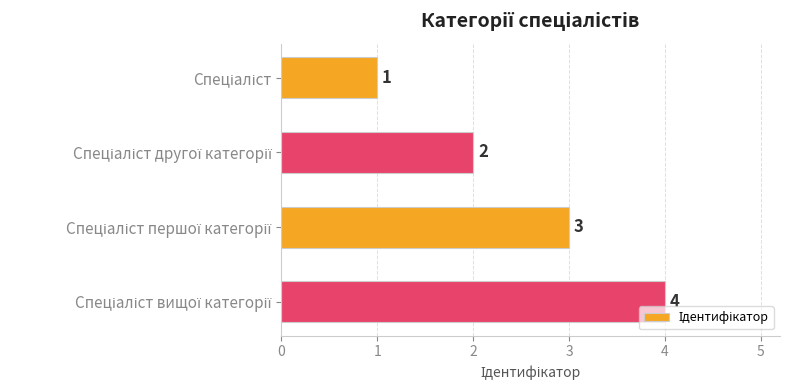

What is the maximum value shown in the chart?

4